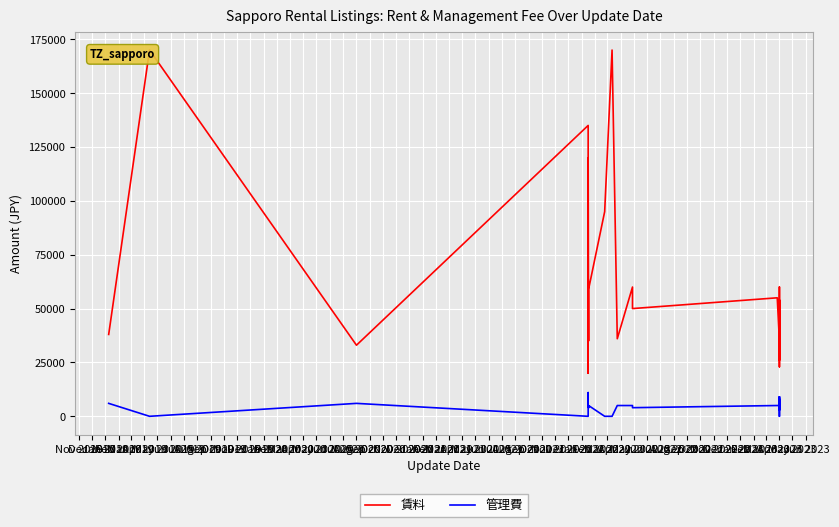

What is the maximum value for 管理費?

11000